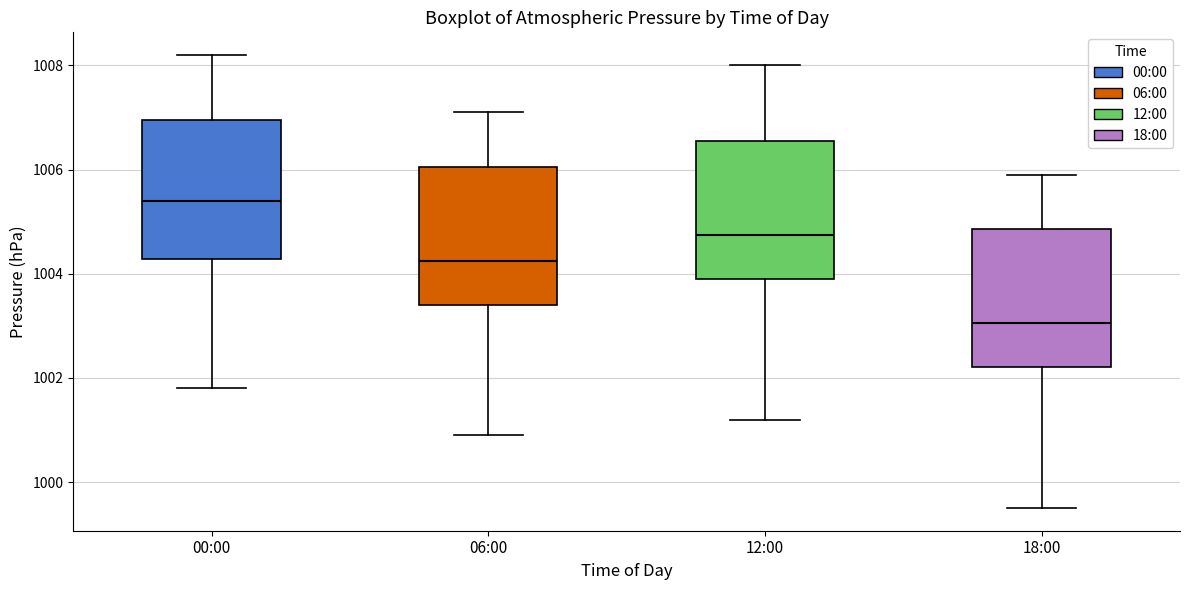

Reading left to right, read every box against the y-axis: the position of its median line, the range the box covers, and the ends of its whiskers. The values are not printed on the chart, so give them approximately, as read against the axis.

00:00: median 1005.4, box 1004.2 to 1007.0, whiskers 1001.8 to 1008.2
06:00: median 1004.2, box 1003.4 to 1006.0, whiskers 1001.0 to 1007.2
12:00: median 1004.8, box 1004.0 to 1006.6, whiskers 1001.2 to 1008.0
18:00: median 1003.0, box 1002.2 to 1004.8, whiskers 999.6 to 1006.0